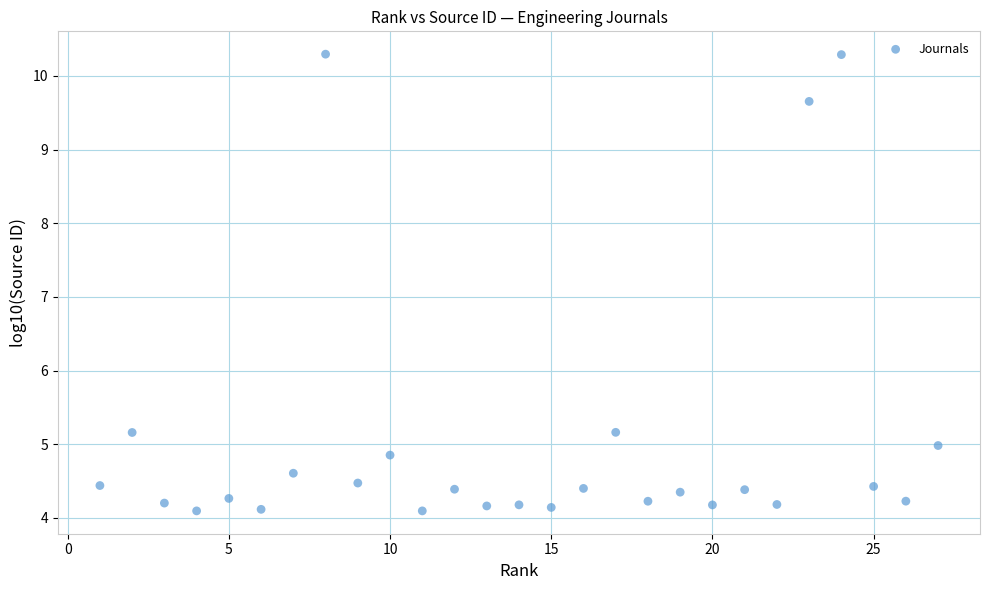

What is the range of X values (max minus min)?

26.0